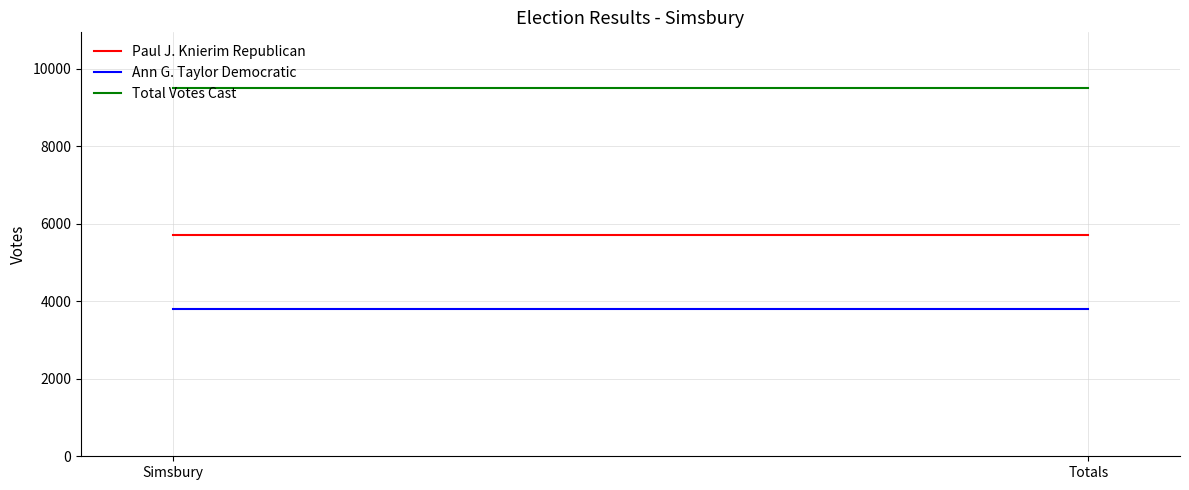

True or false: Paul J. Knierim Republican has a value of 5705 at Totals.

True